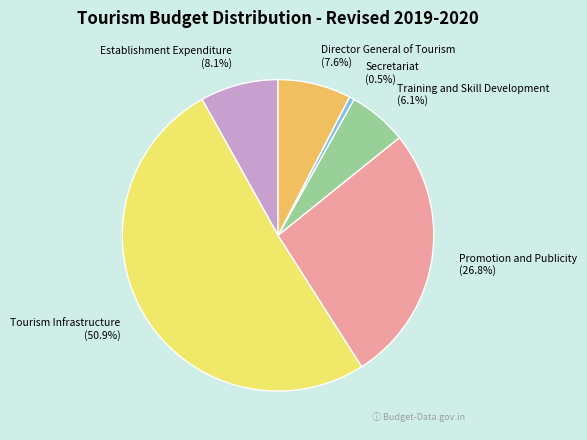

Between Tourism Infrastructure and Director General of Tourism, which is larger?

Tourism Infrastructure